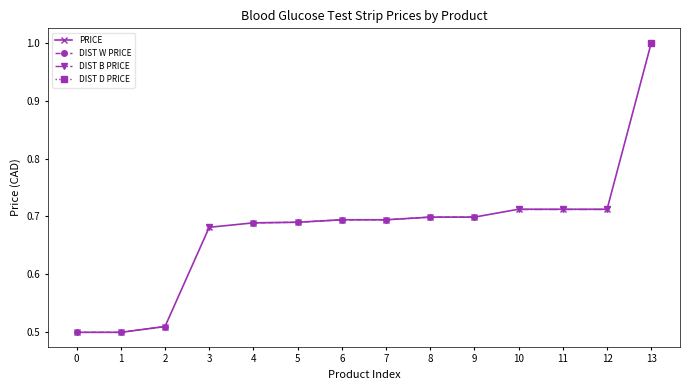

Count the number of categories in the chart.

14